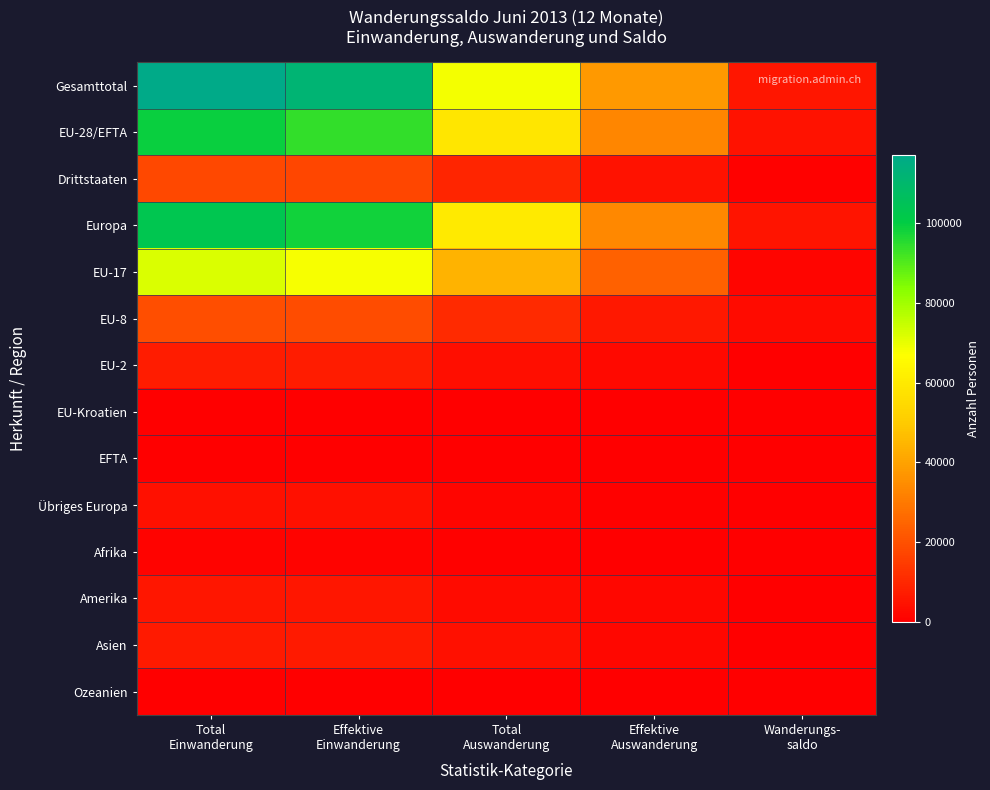

What is the minimum value shown in the chart?

-31